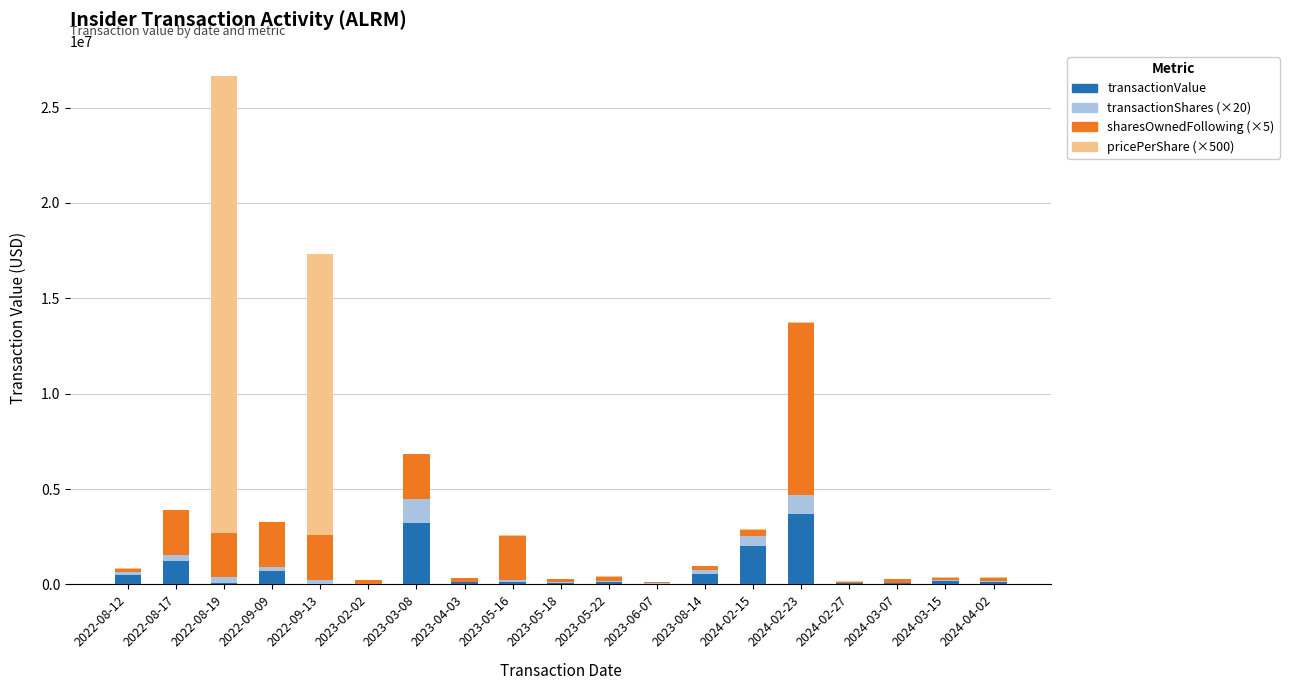

At which category is the sum across all series the highest?

2022-08-19